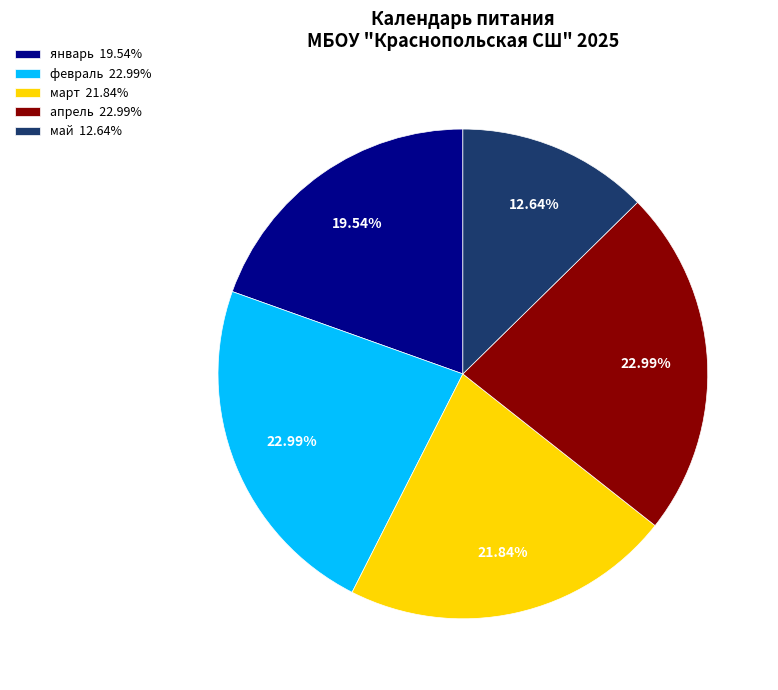

Is there any slice that represents more than half of the pie?

No